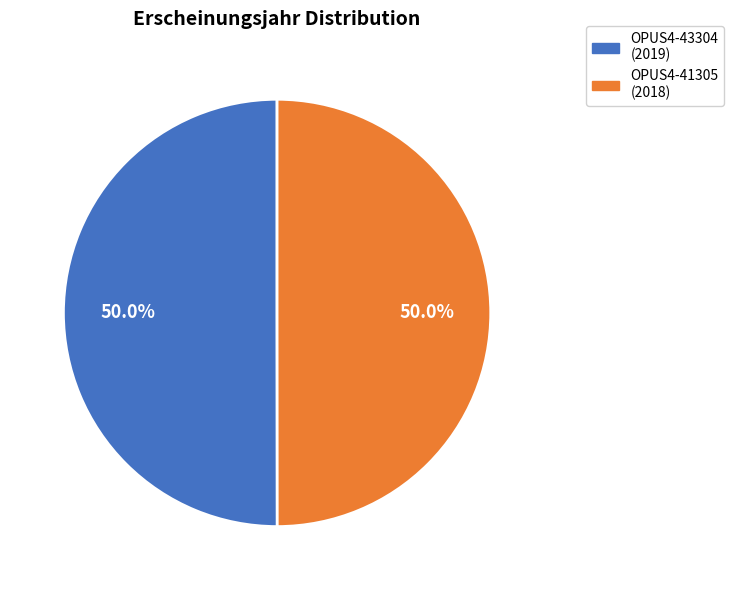

To the nearest percent, what portion does OPUS4-43304 represent?

50%